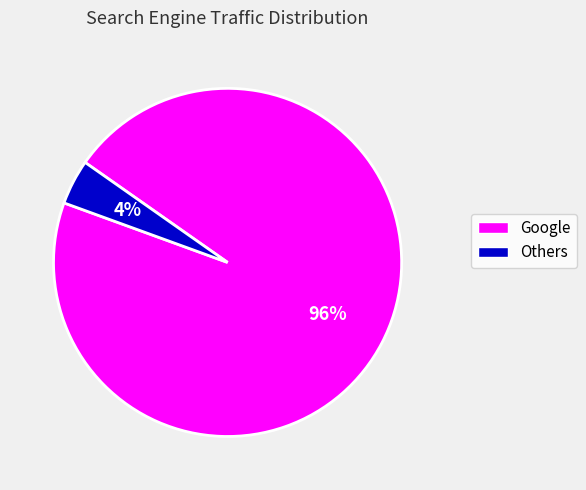

To the nearest percent, what is the difference between the largest and smallest slice percentages?

92%